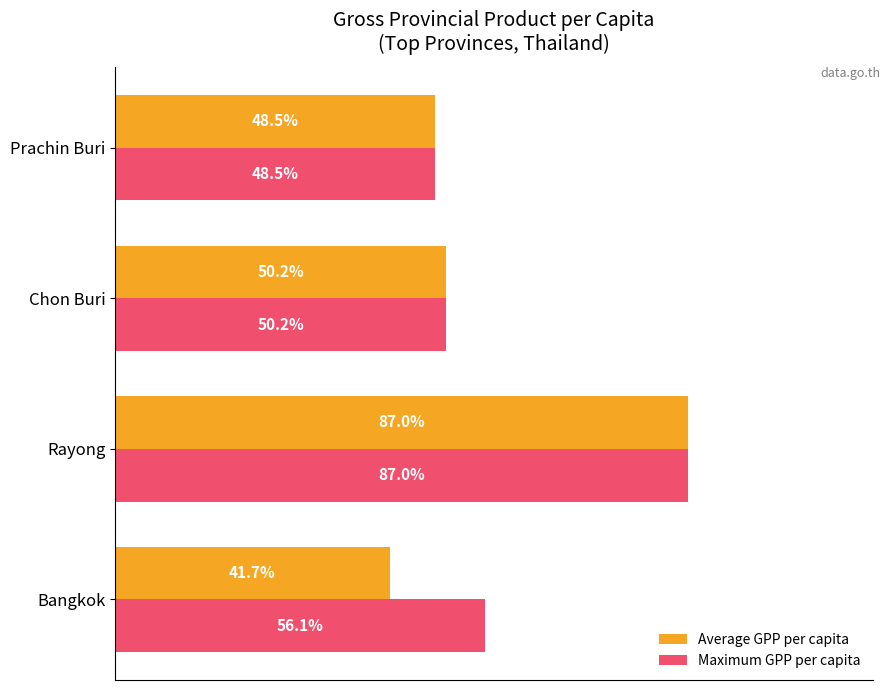

Which series has the largest range (max minus min)?

Average GPP per capita